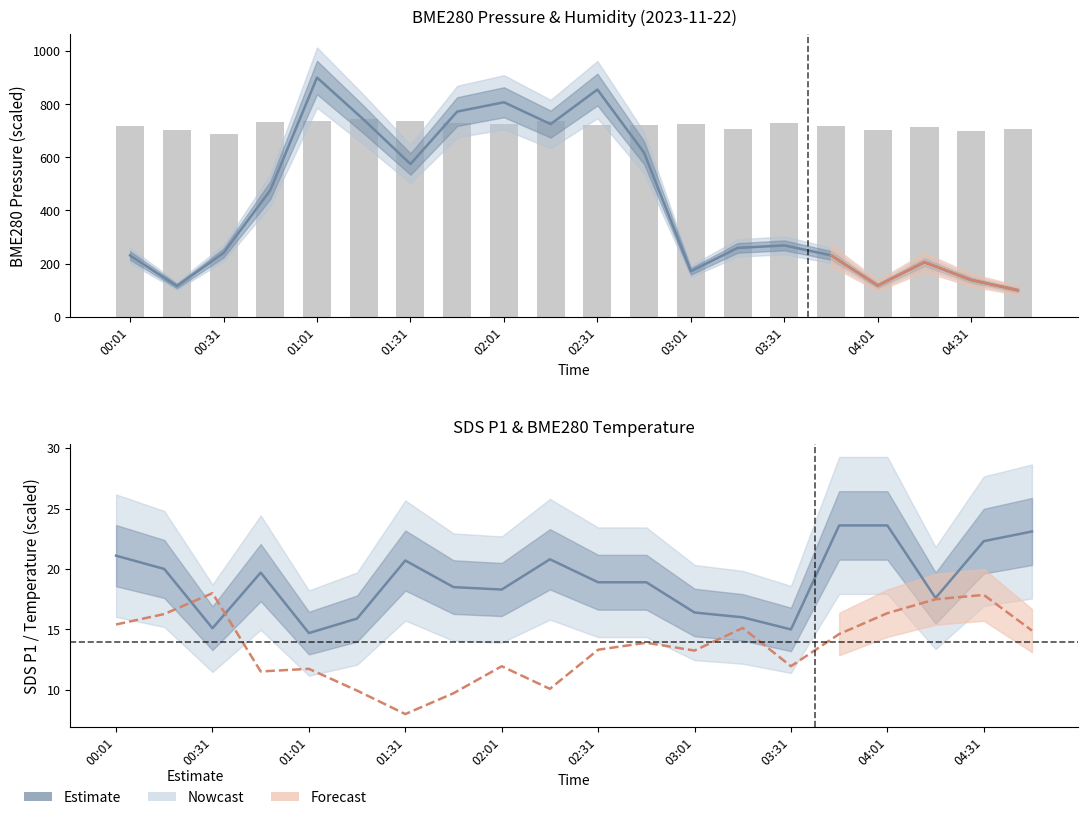

Reading right to left, list all the values displayed in this chart.

BME280_pressure: 100.0	138.3	205.3	117.5	231.3	268.6	259.1	171.1	617.1	854.9	724.9	807.1	772.0	574.8	741.5	900.0	476.1	240.2	115.7	230.7
BME280_humidity: 707.5	699.5	715.4	703.2	719.1	730.8	705.4	724.3	722.2	721.8	734.9	724.6	727.8	736.1	742.5	735.4	733.3	688.5	703.4	716.8
SDS_P1: 23.1	22.3	17.6	23.6	23.6	15.0	16.0	16.4	18.9	18.9	20.8	18.3	18.5	20.7	15.9	14.7	19.7	15.1	20.0	21.1
BME280_temperature: 14.9	17.9	17.5	16.3	14.6	12.0	15.1	13.3	13.9	13.3	10.1	12.0	9.7	8.0	9.9	11.7	11.5	18.0	16.3	15.4